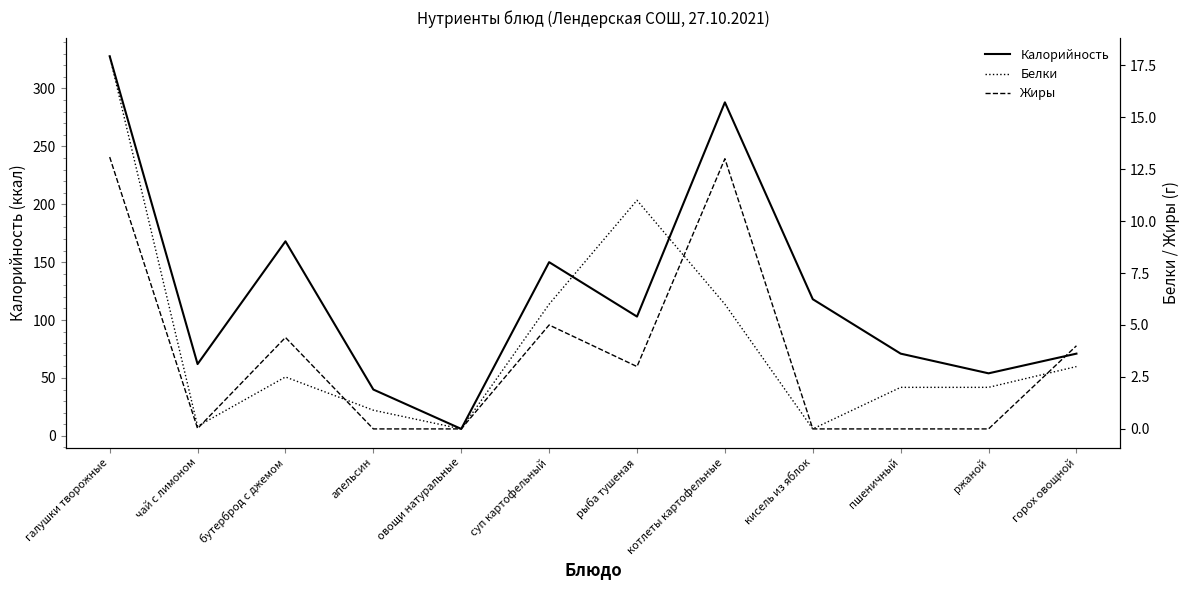

Does the chart have visible grid lines?

No